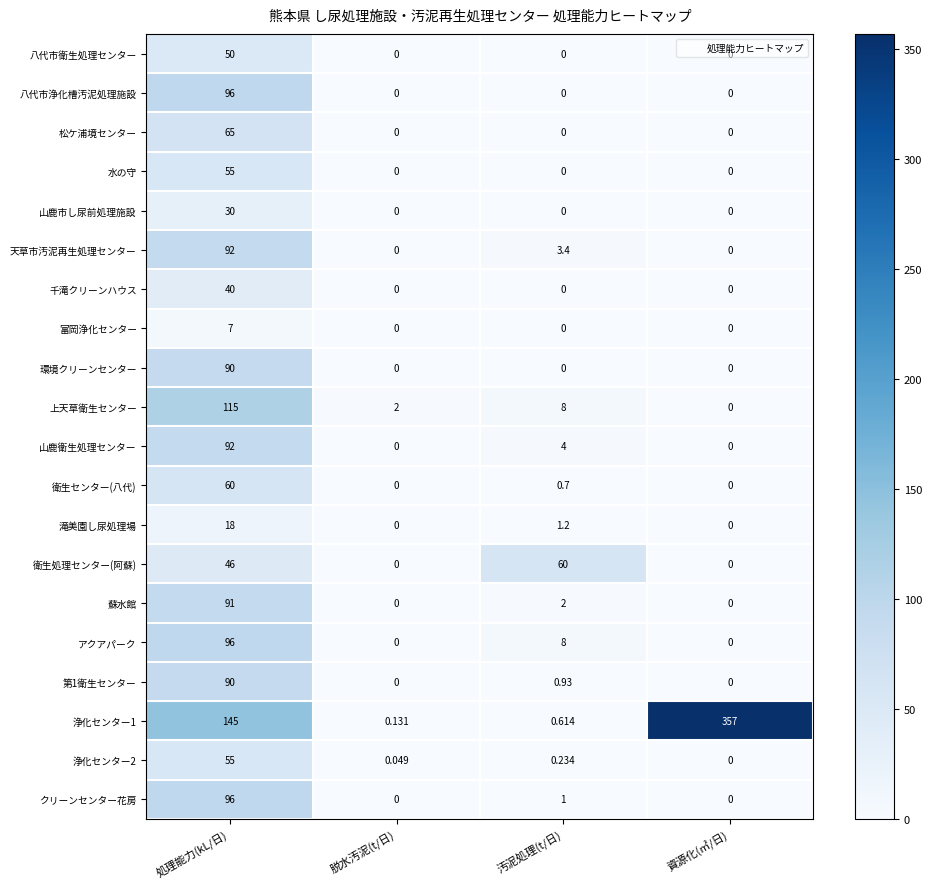

At which label is 蘇水館 closest to 45?

汚泥処理(t/日)